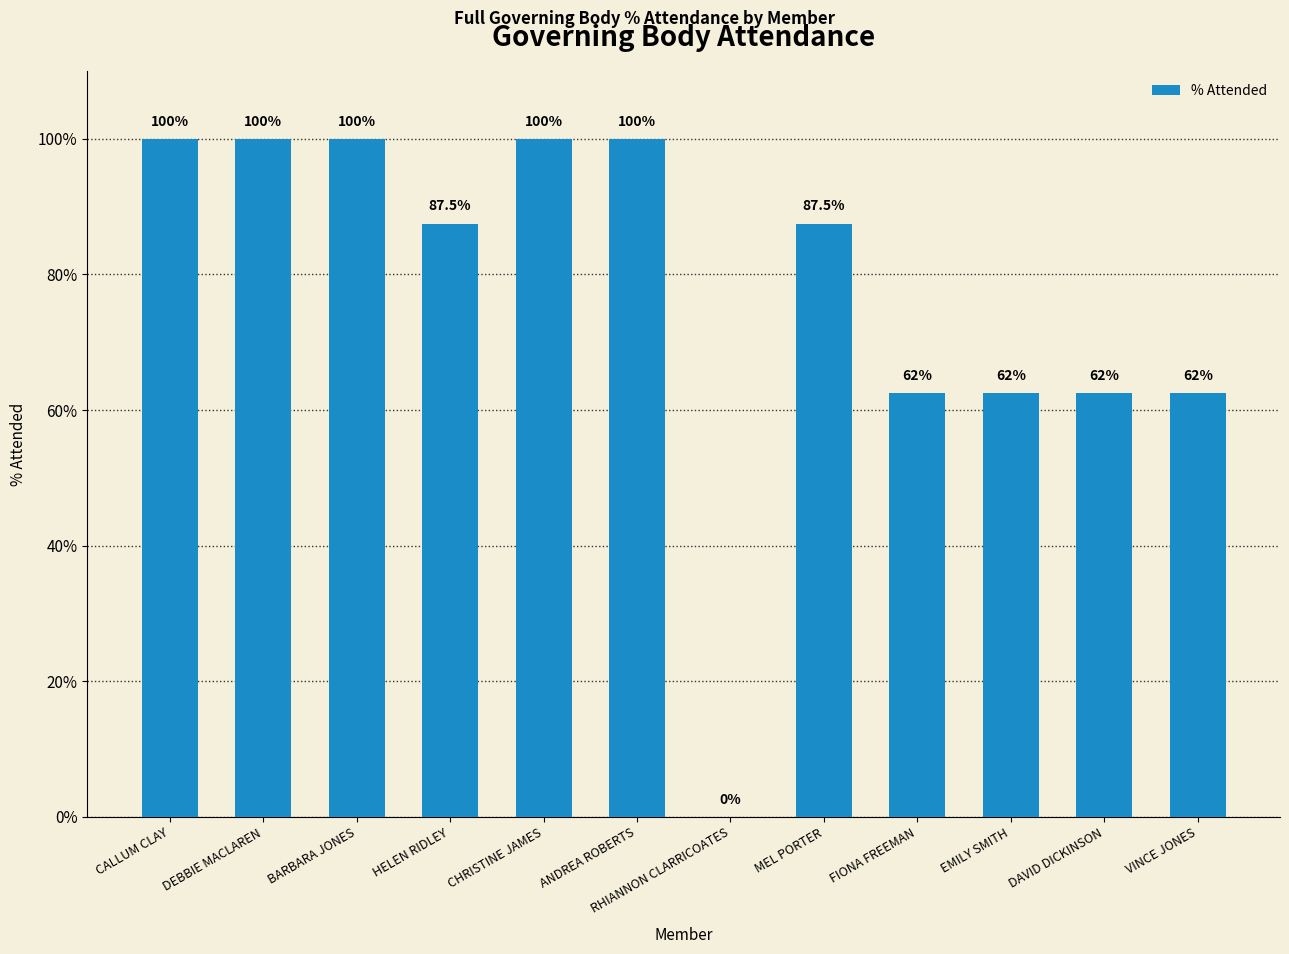

How many positive values are there?

11